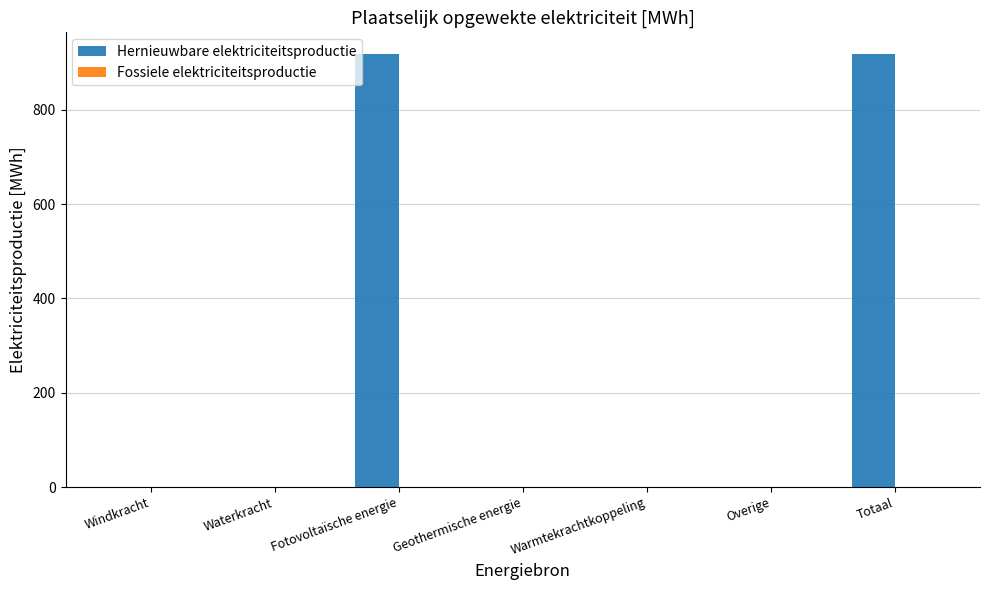

What value does the data have at Fotovoltaïsche energie?

918.1